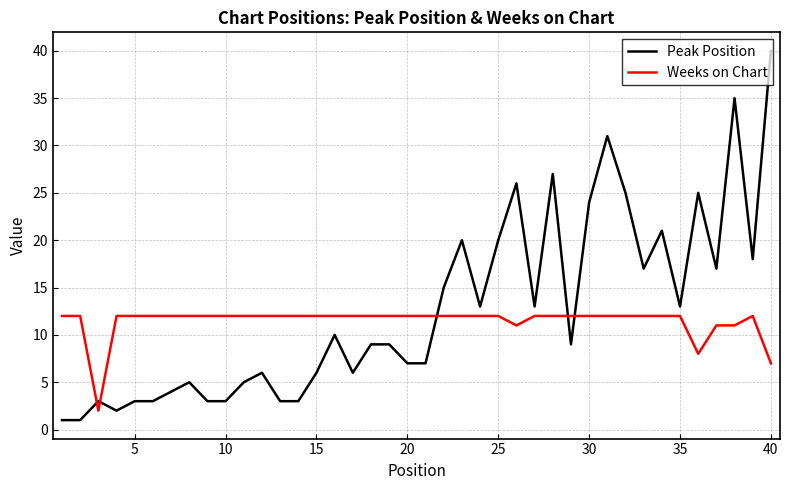

Which series has the largest range (max minus min)?

Peak Position